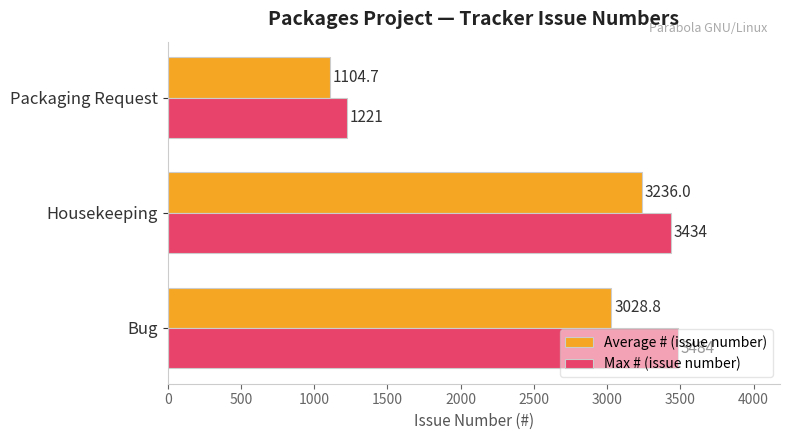

List the series in order of their peak value, lowest first.

Average # (issue number), Max # (issue number)